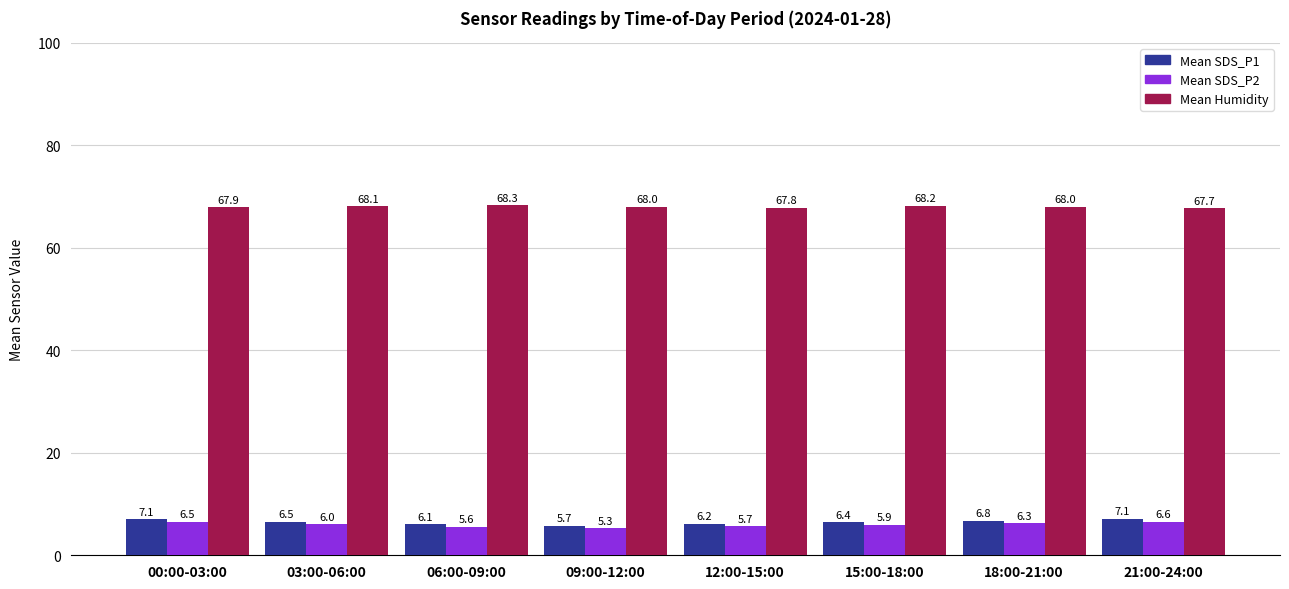

What is the value of the Mean Humidity bar at the 1st from the left?

67.9